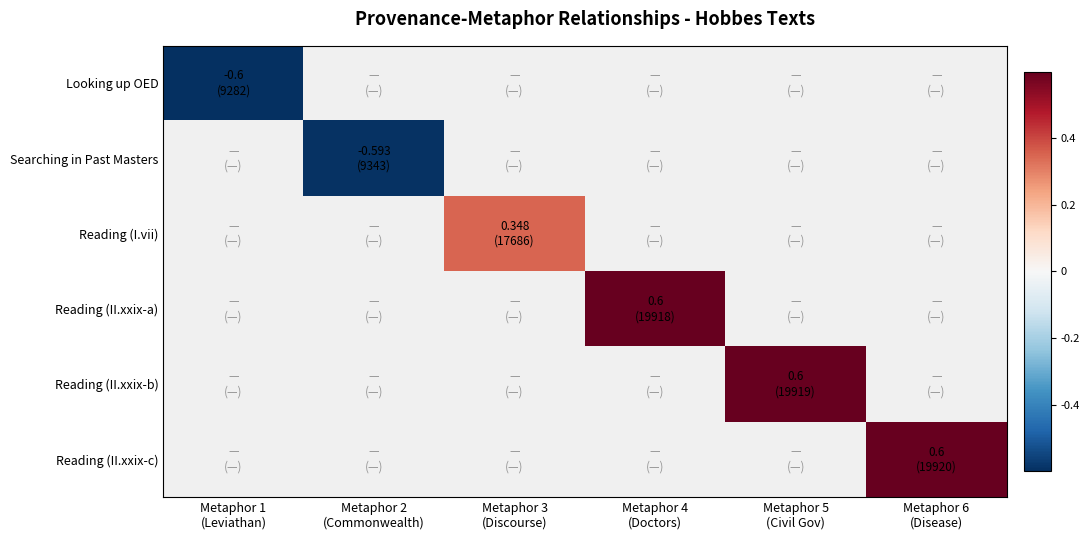

At Metaphor 4 (Doctors), list the series in order from largest to smallest.

Looking up OED, Searching in Past Masters, Reading (I.vii), Reading (II.xxix-a), Reading (II.xxix-b), Reading (II.xxix-c)